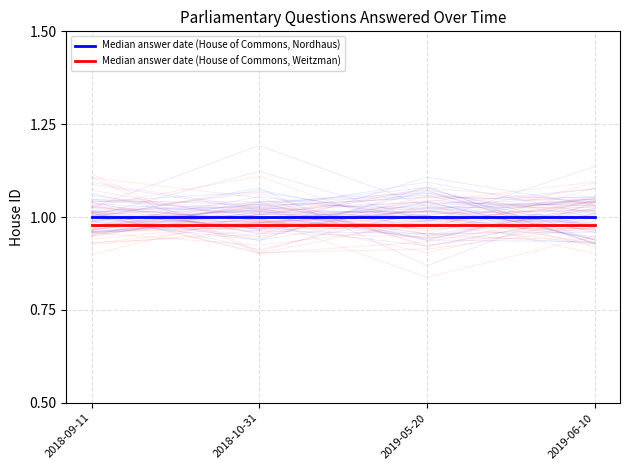

At how many categories does at least one series exceed 0?

4